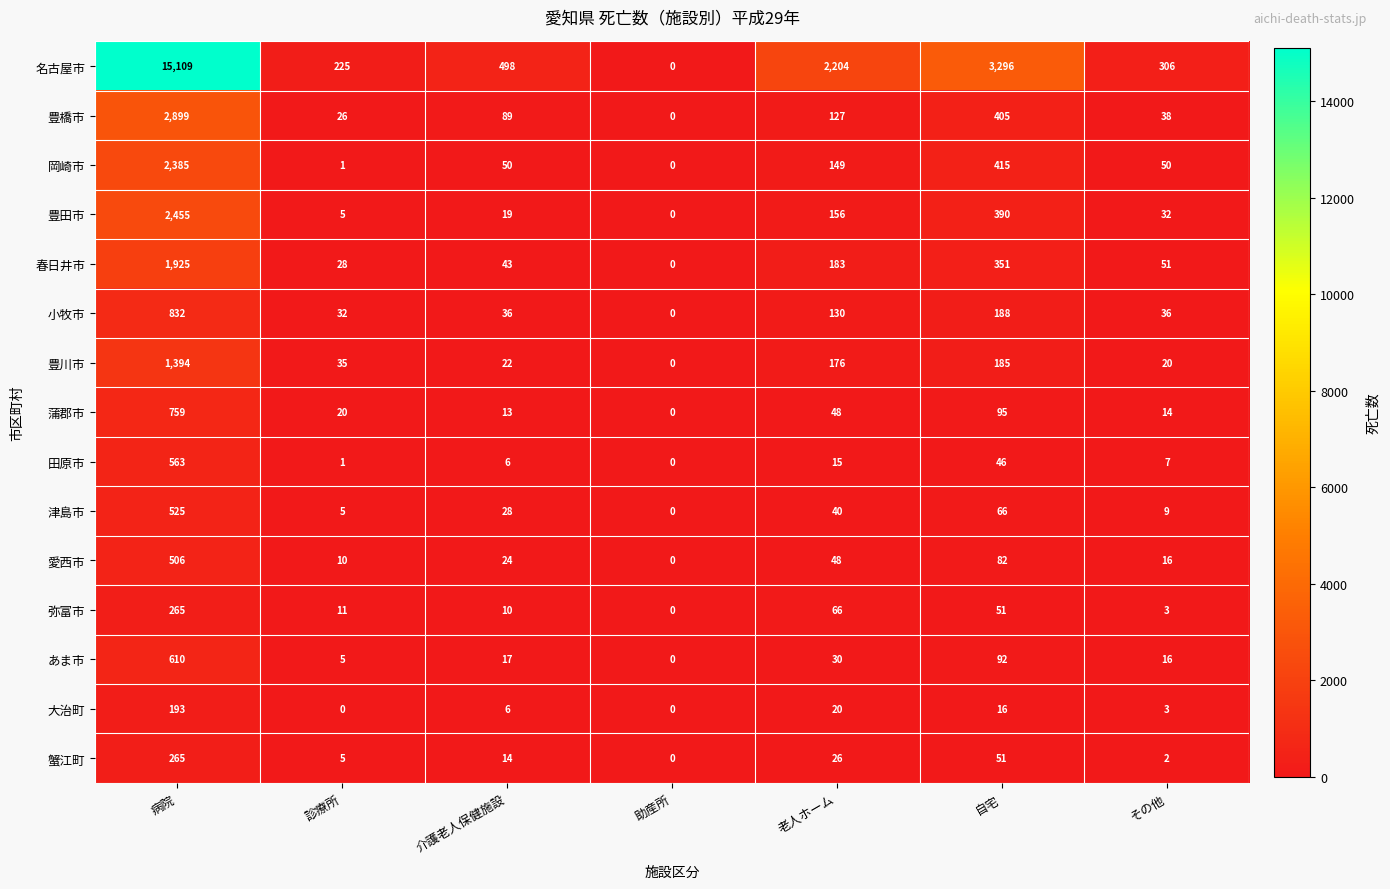

How many data points does each series have?

7